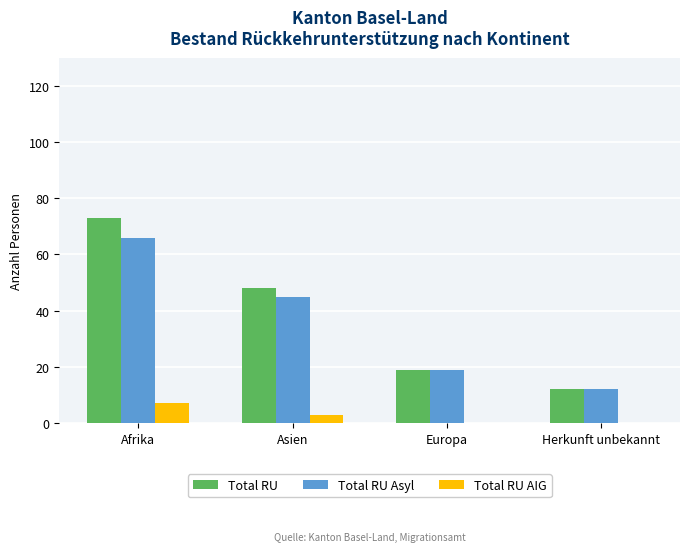

Reading right to left, extract all data points from this chart.

Total RU: 12	19	48	73
Total RU Asyl: 12	19	45	66
Total RU AIG: 0	0	3	7